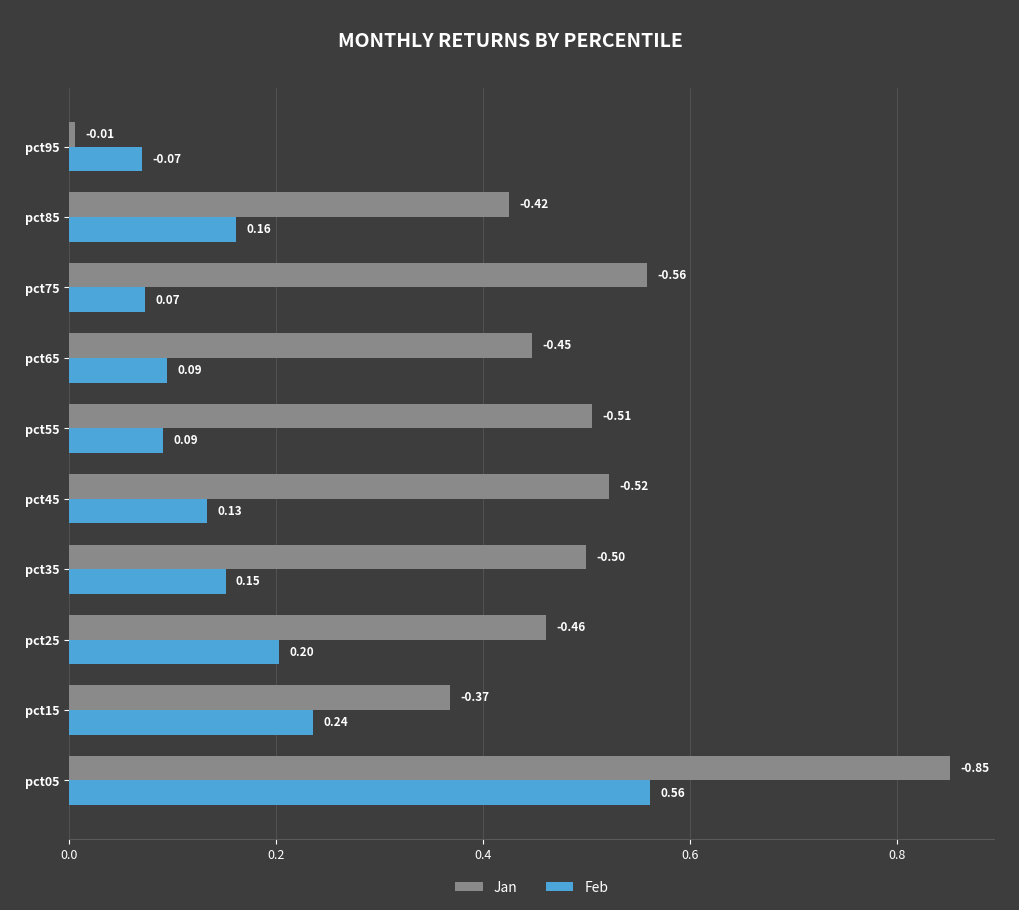

List the series in order of their peak value, highest first.

Jan, Feb